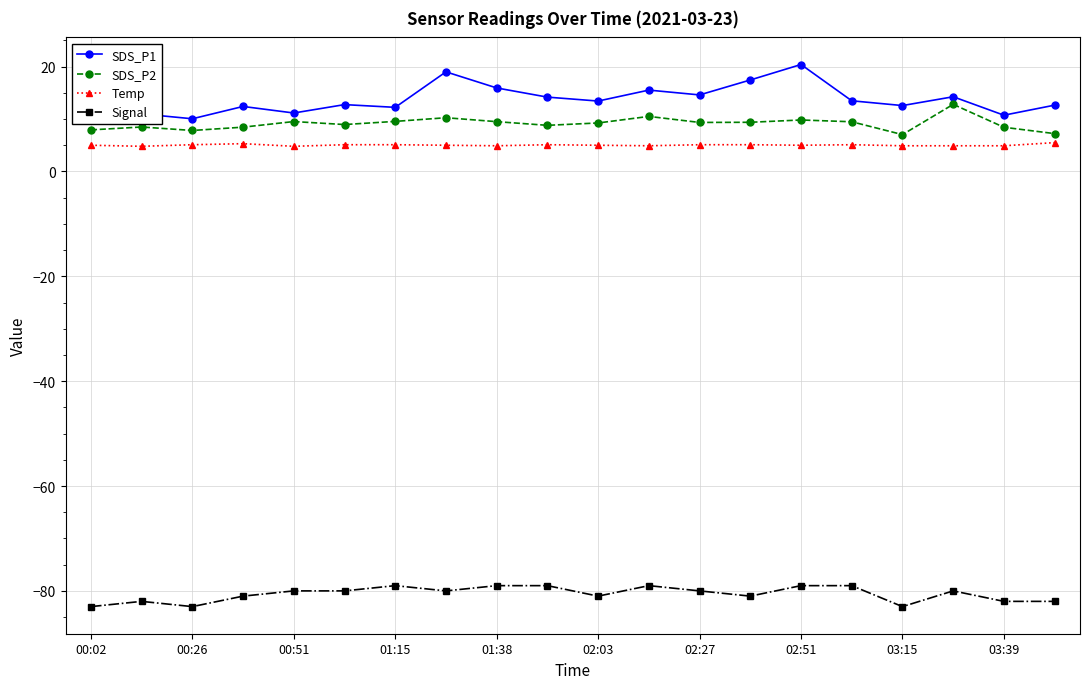

Which series has the largest total across all categories?

SDS_P1